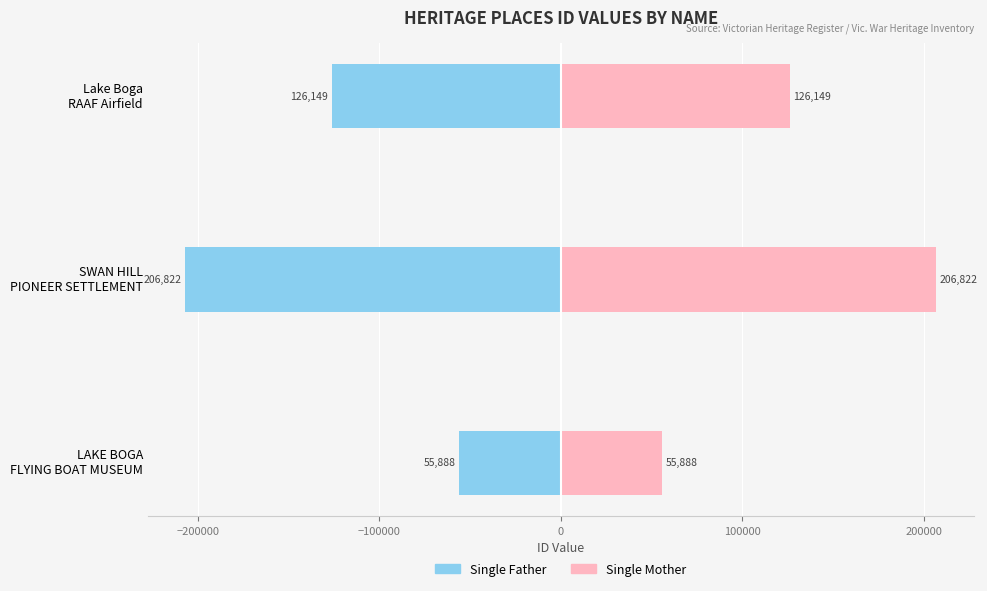

The value of Single Mother at −100000 is 190581. True or false?

False